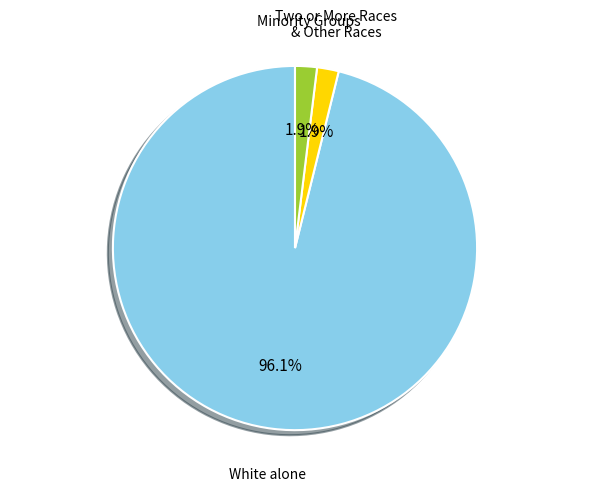

Which category has the biggest portion of the pie?

White alone